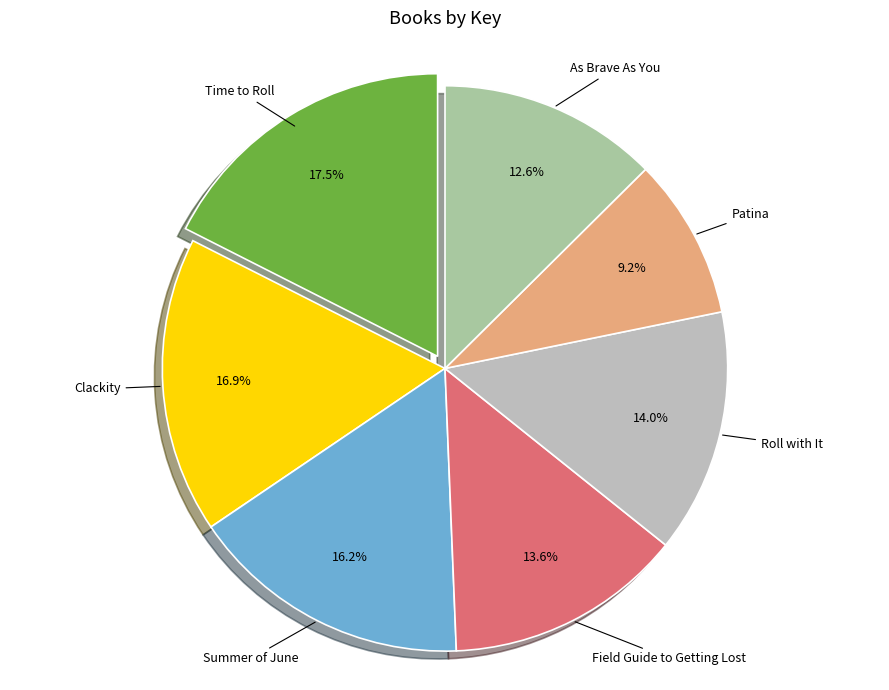

How many segments does this pie chart have?

7